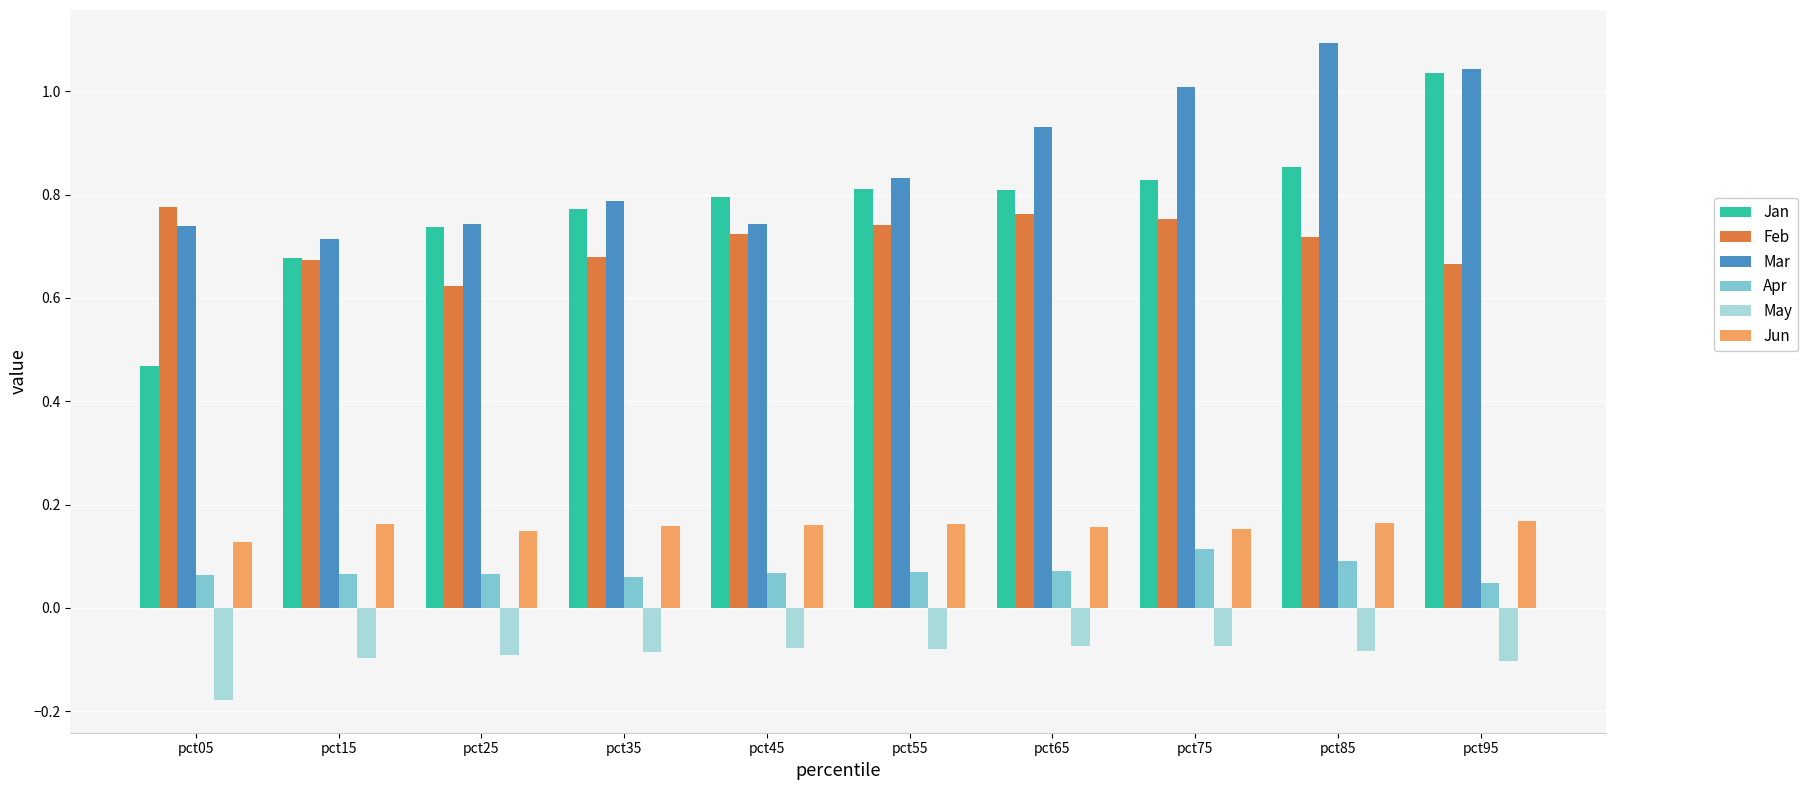

The value of Feb at pct75 is 0.8. True or false?

True